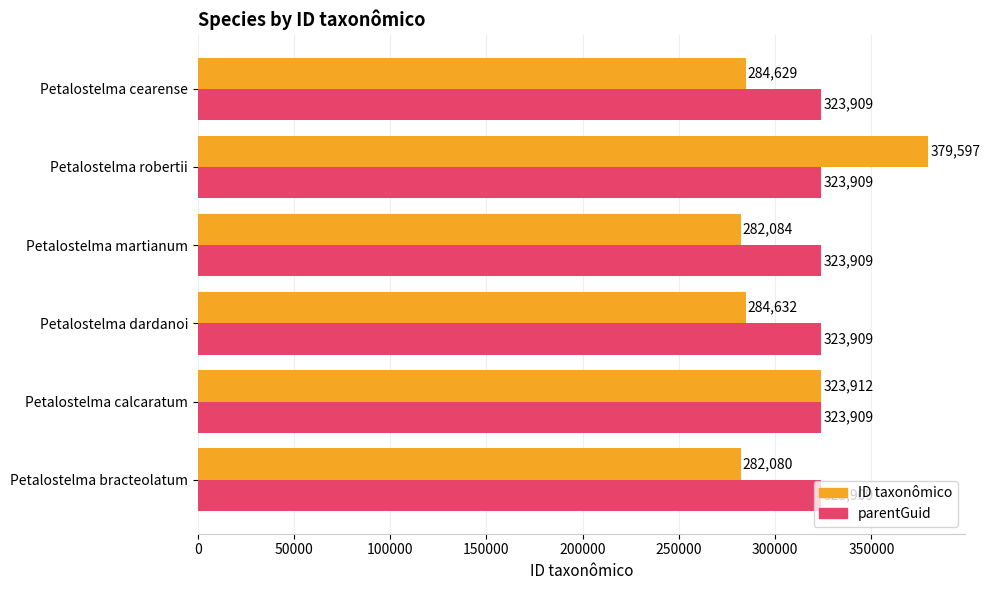

Rank the categories by ID taxonômico value from highest to lowest.

Petalostelma robertii, Petalostelma calcaratum, Petalostelma dardanoi, Petalostelma cearense, Petalostelma martianum, Petalostelma bracteolatum